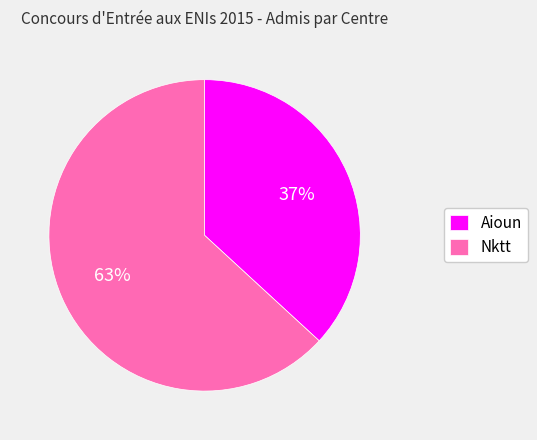

Count the number of slices in the pie.

2